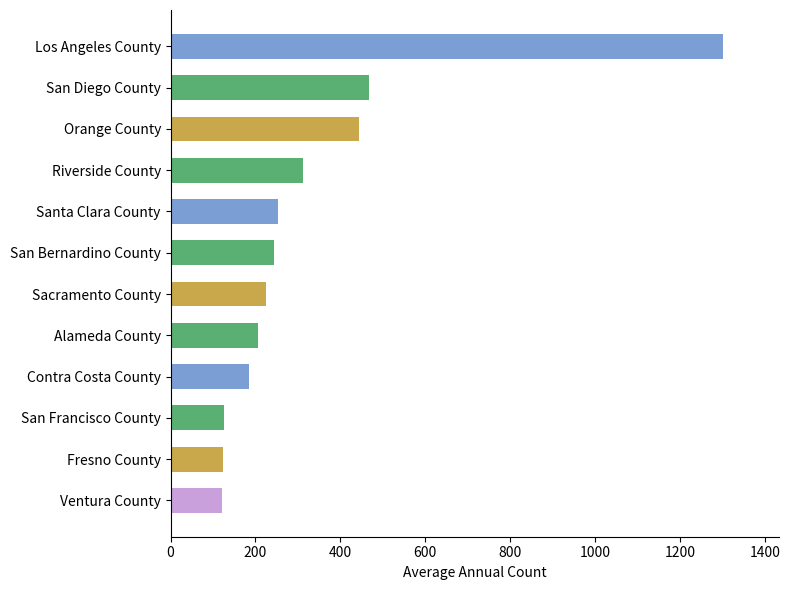

What is the change in value from Los Angeles County to Alameda County?

-1095